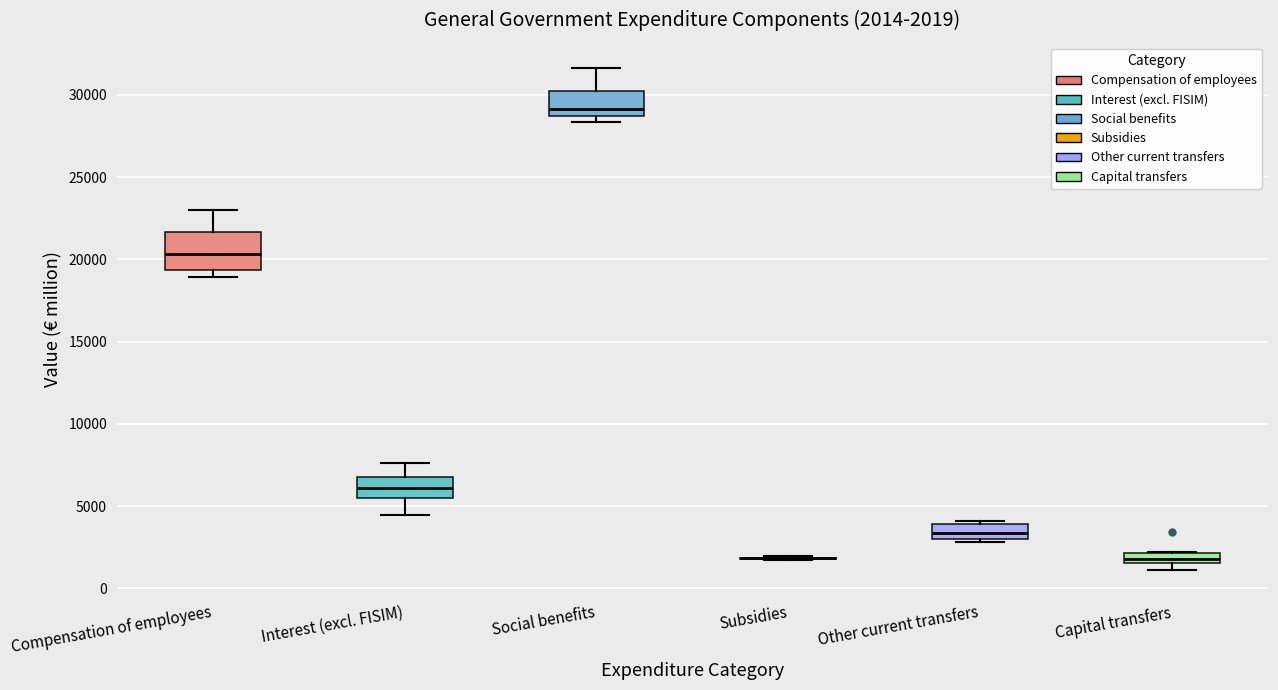

Comparing the boxes themselves (not the whiskers), which one is the tallest?

Compensation of employees